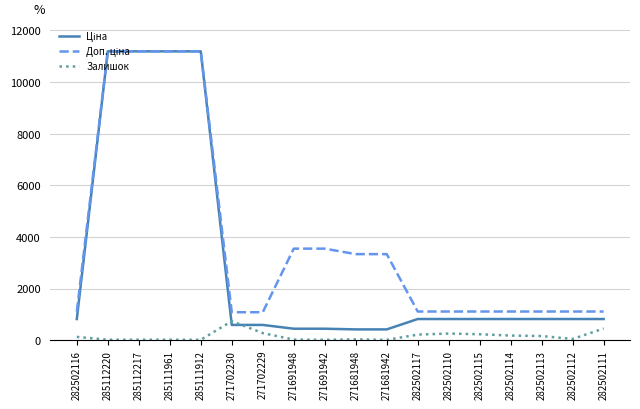

Is this an area chart (filled region under the line)?

No